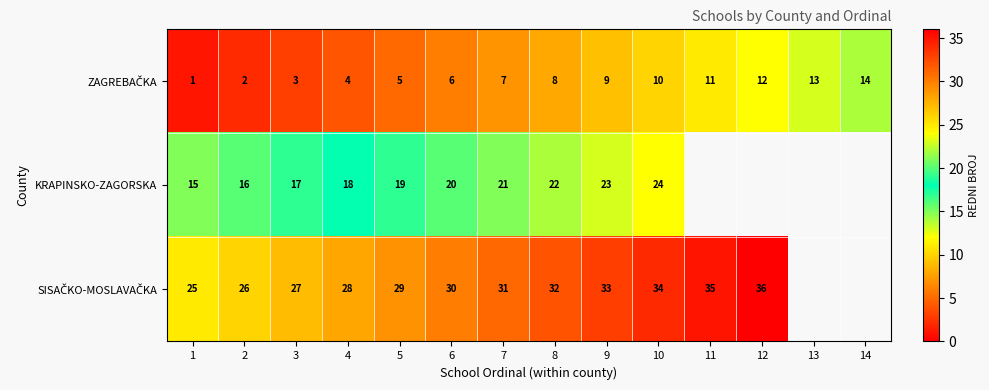

What is the difference between the highest and lowest values at 1?

24